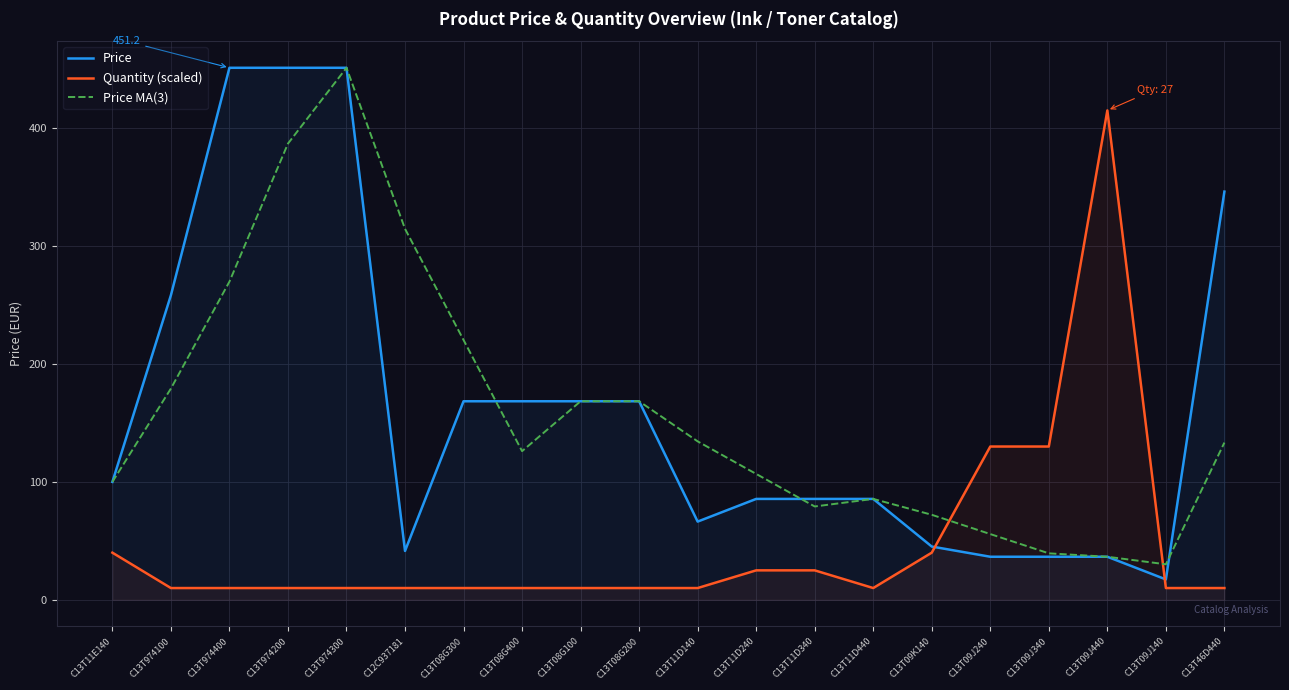

What is the highest value of the Quantity (scaled) series?

415.0